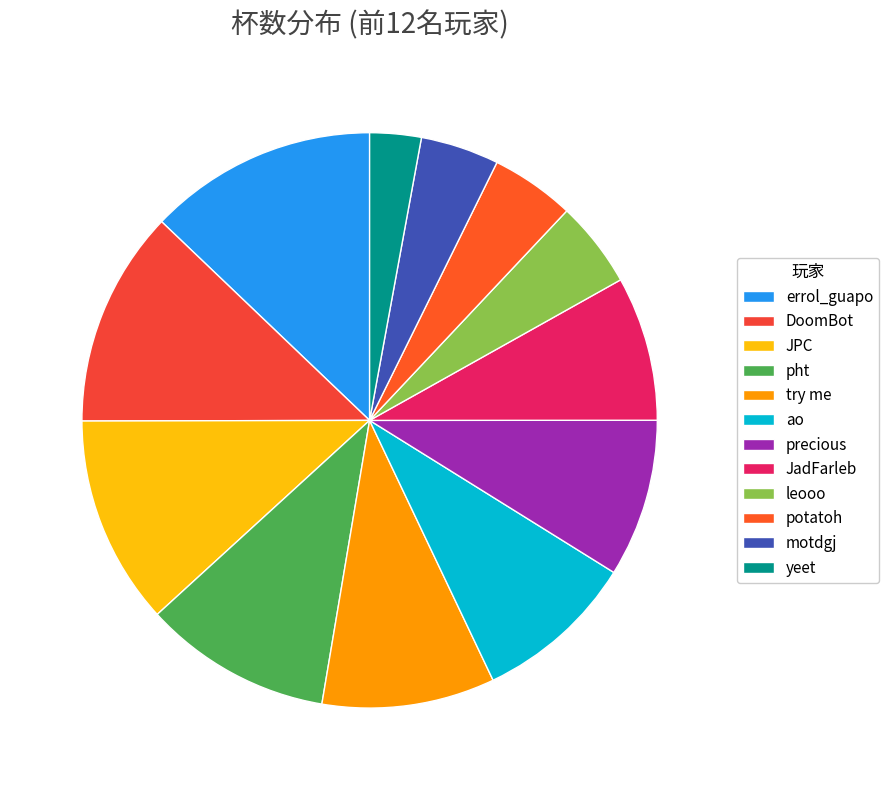

Approximately how many times larger is the value at precious compared to pht?

0.8